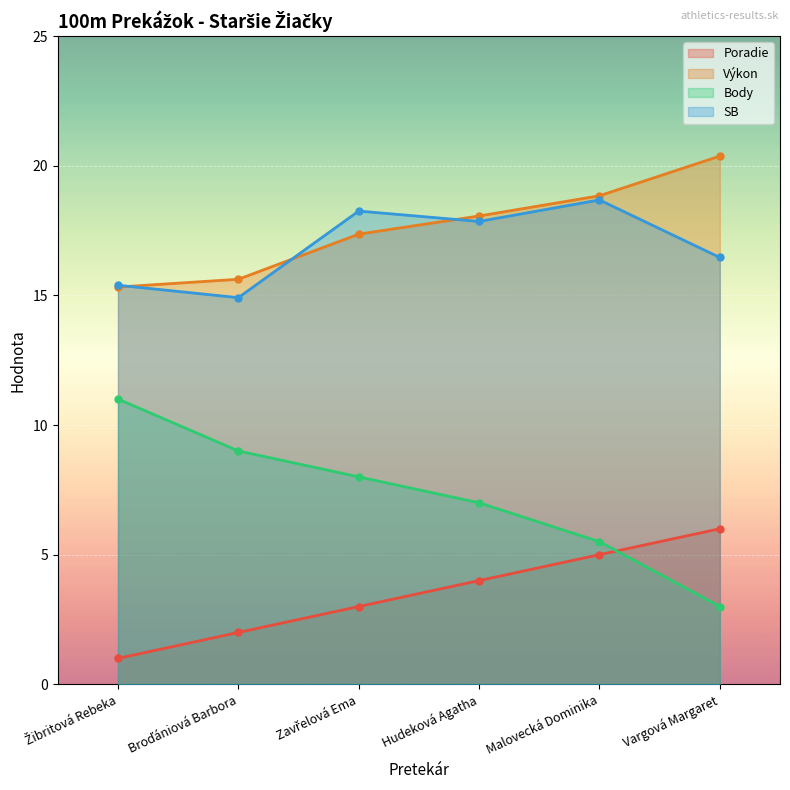

What is the difference between the maximum and second lowest values in the Výkon series?

4.8